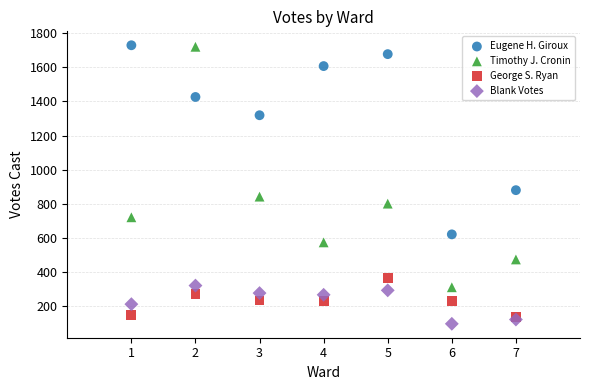

What are all the series names shown in the legend?

Eugene H. Giroux, Timothy J. Cronin, George S. Ryan, Blank Votes